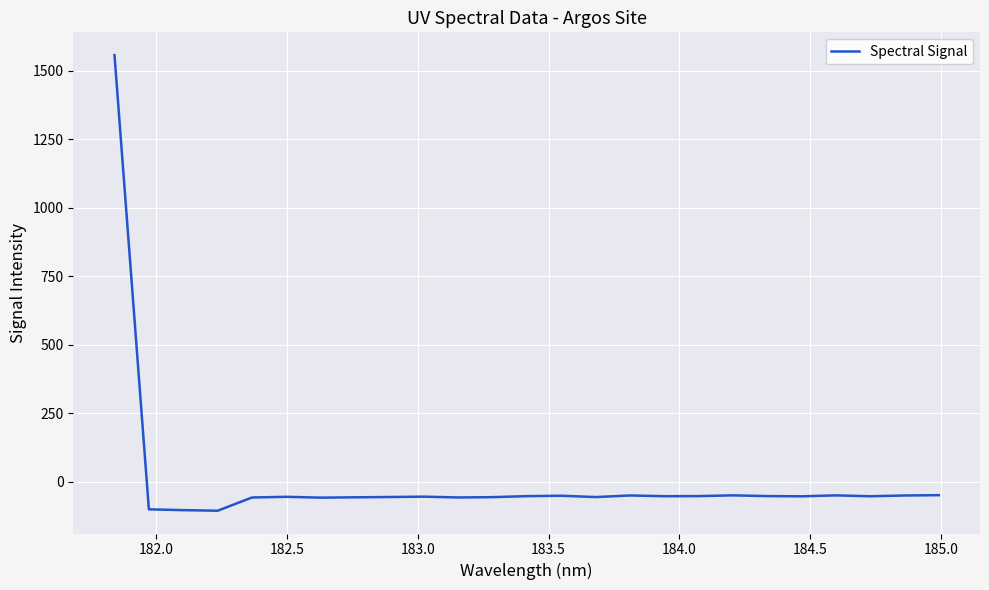

How many positive values are there?

1